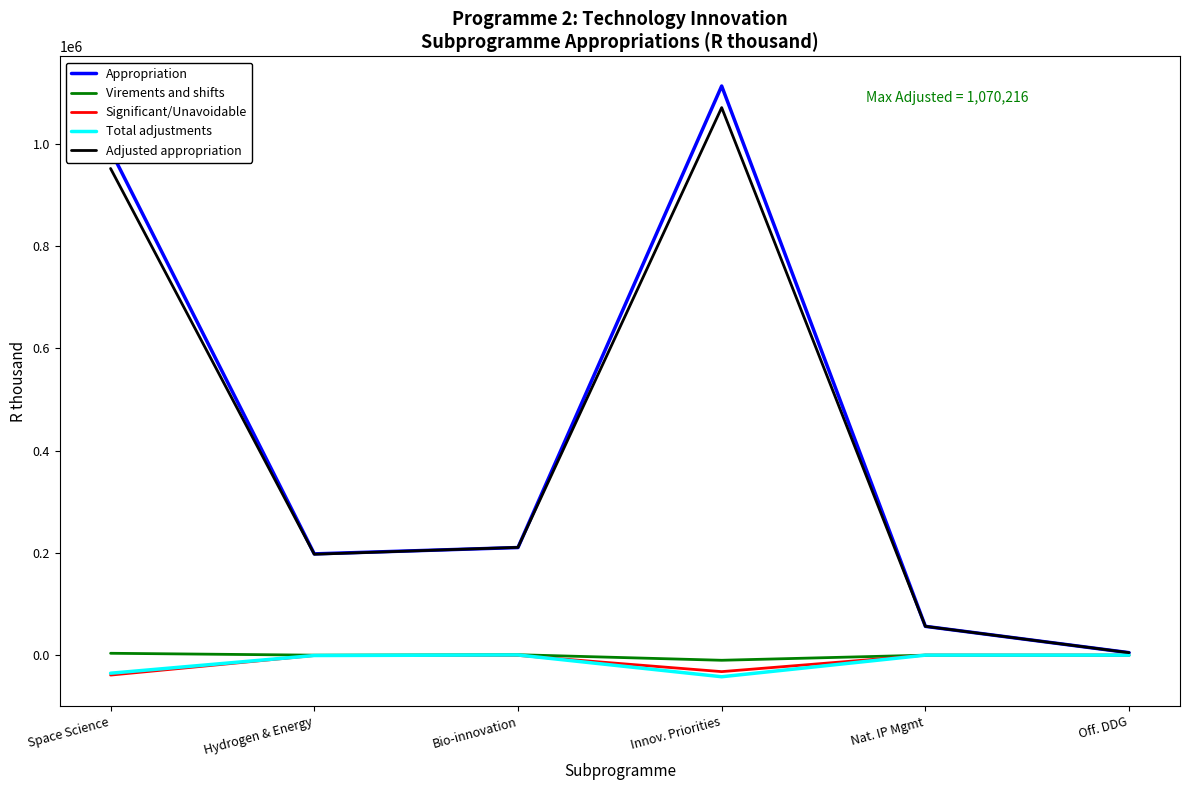

Read the Adjusted appropriation value at Space Science, to the nearest 100.

951200